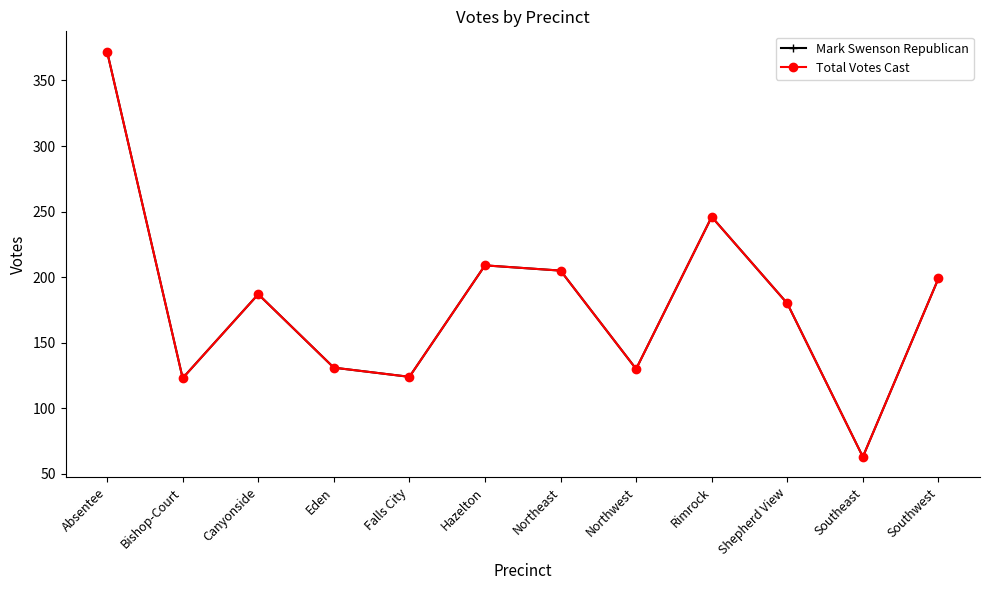

At how many categories does at least one series exceed 261?

1